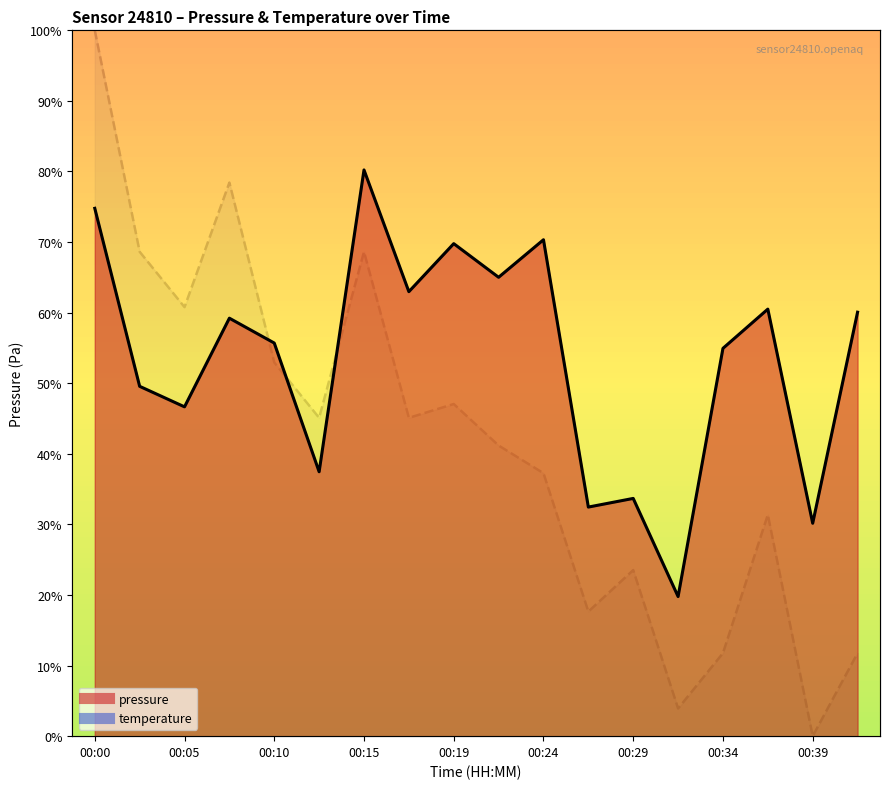

Rank the categories by pressure value from highest to lowest.

00:15, 00:00, 00:24, 00:19, 00:22, 00:17, 00:36, 00:41, 00:07, 00:10, 00:34, 00:02, 00:05, 00:12, 00:29, 00:27, 00:39, 00:32